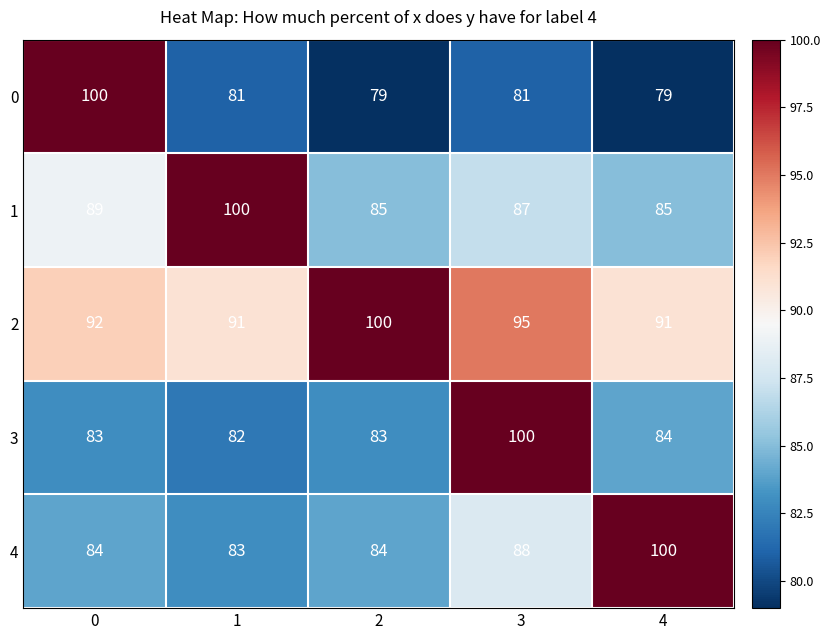

What is the difference between the highest and lowest values at 2?

21